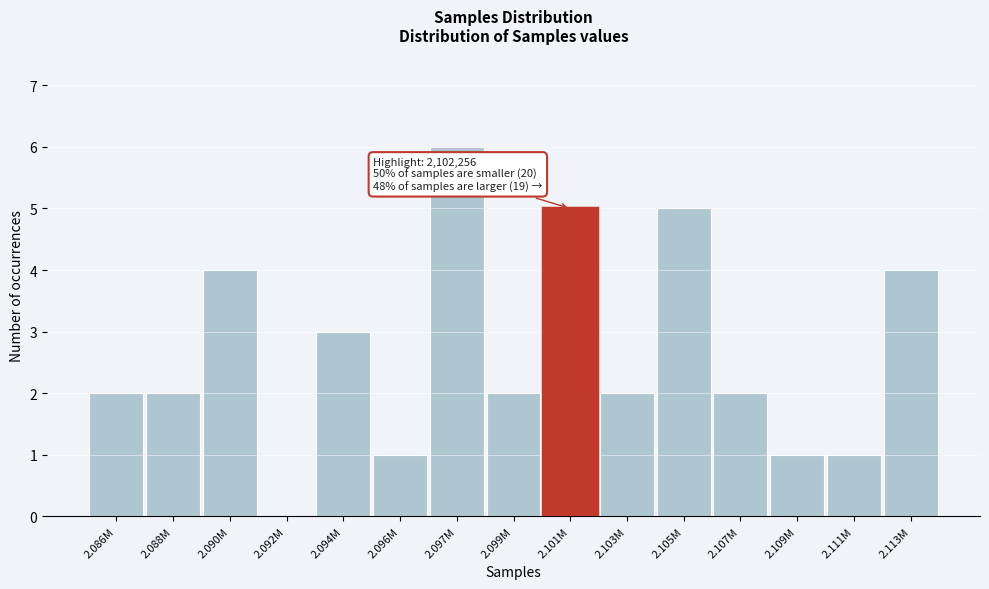

Reading right to left, extract all data points from this chart.

2.113M=4	2.111M=1	2.109M=1	2.107M=2	2.105M=5	2.103M=2	2.101M=5	2.099M=2	2.097M=6	2.096M=1	2.094M=3	2.092M=0	2.090M=4	2.088M=2	2.086M=2